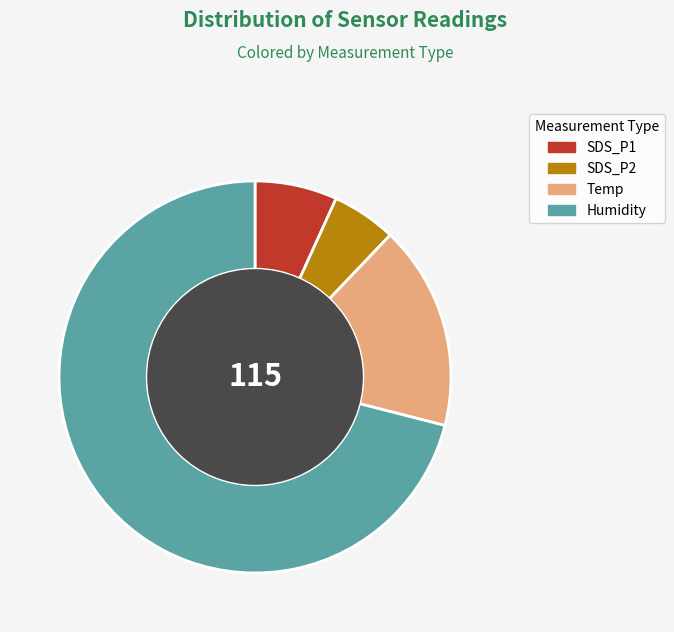

Between SDS_P2 and Humidity, which is larger?

Humidity